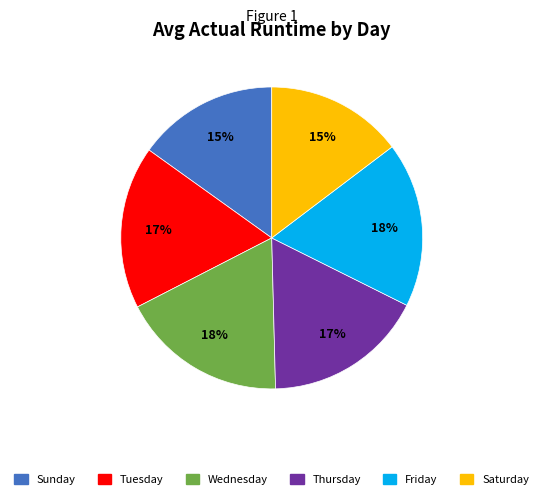

To the nearest percent, what is the average slice percentage?

17%